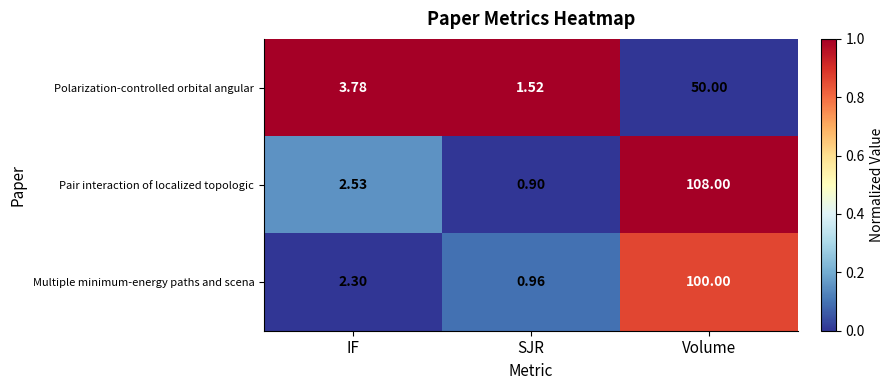

At which label does Multiple minimum-energy paths and scena reach its peak?

Volume